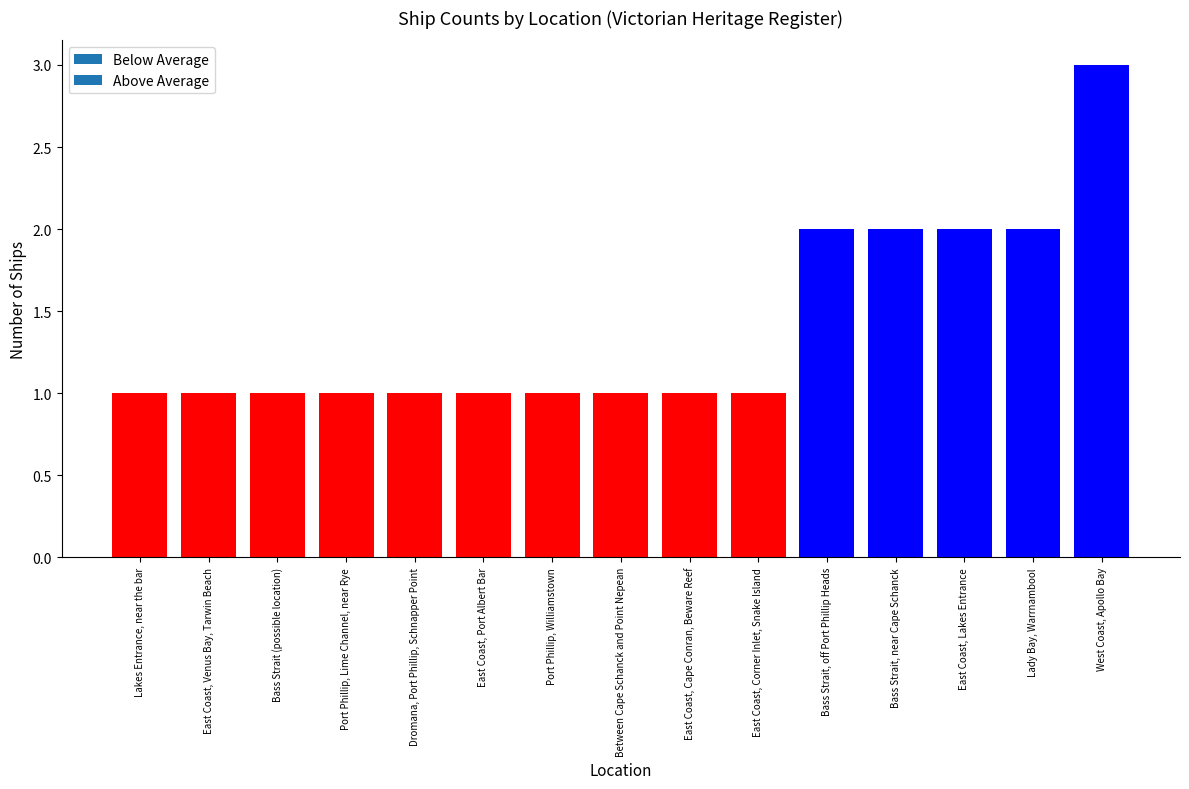

Between East Coast, Cape Conran, Beware Reef and East Coast, Lakes Entrance, which is larger?

East Coast, Lakes Entrance